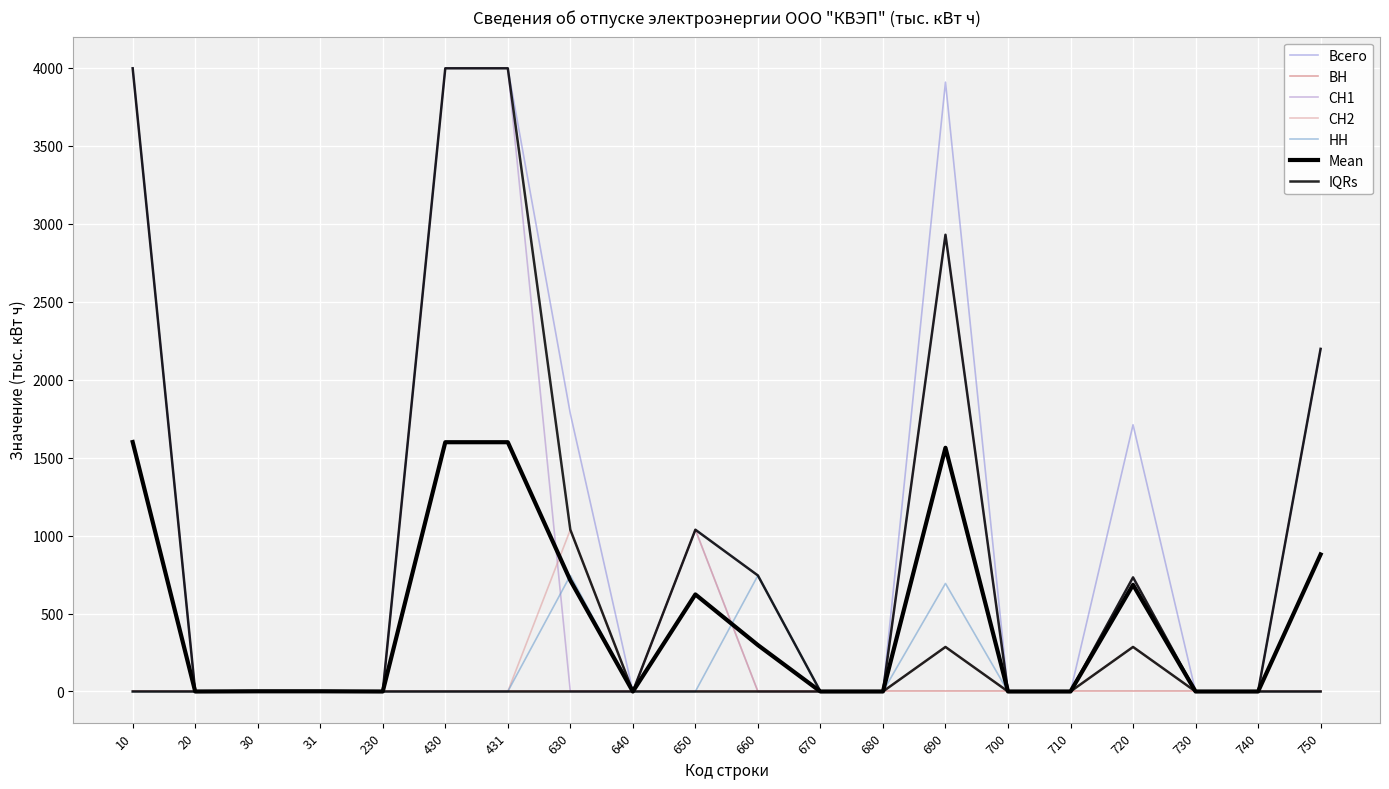

Which series has the largest range (max minus min)?

Всего